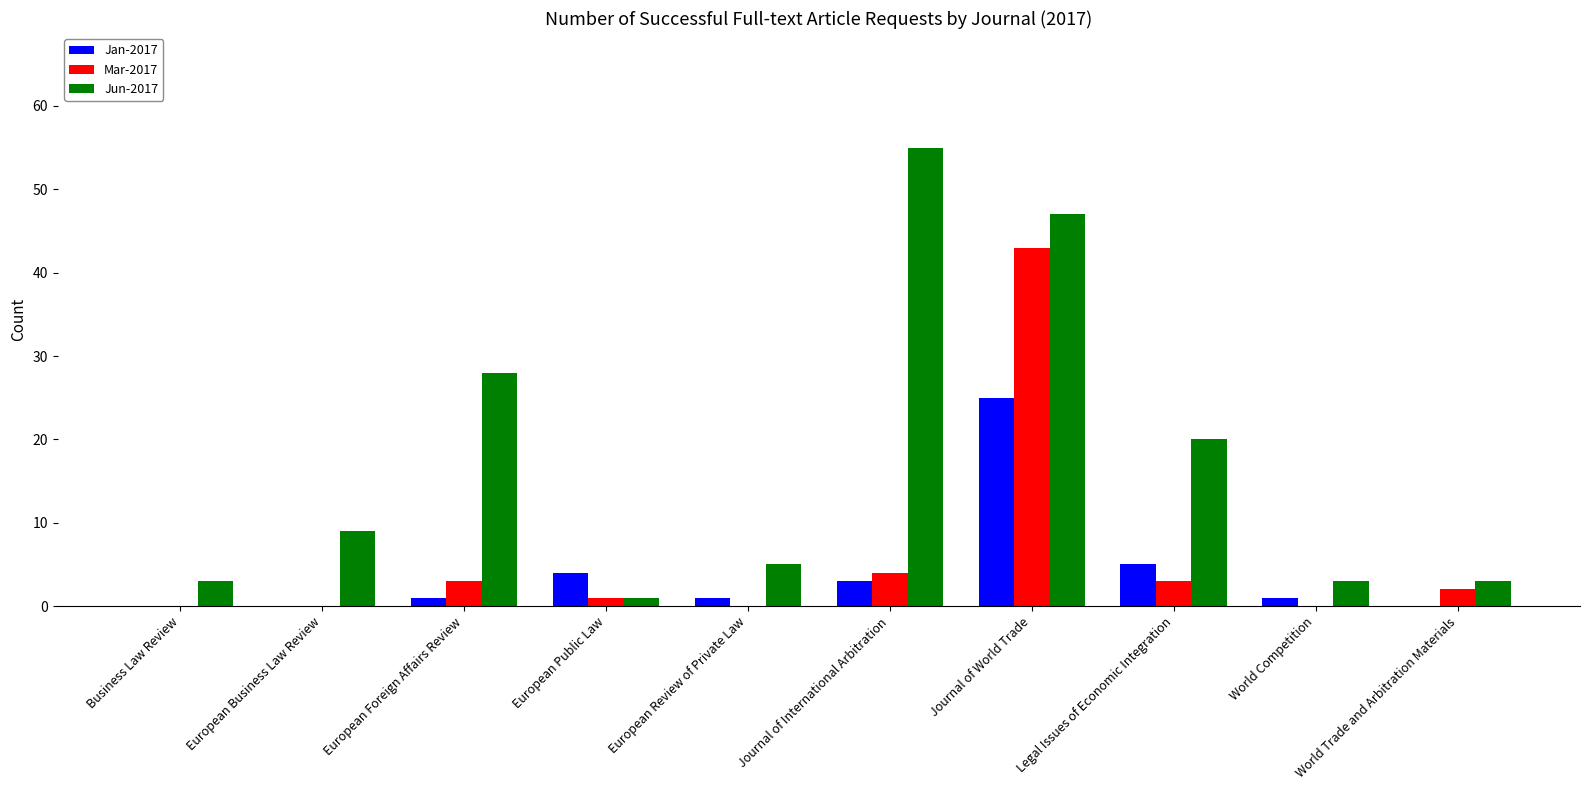

How many categories are shown in the chart?

10